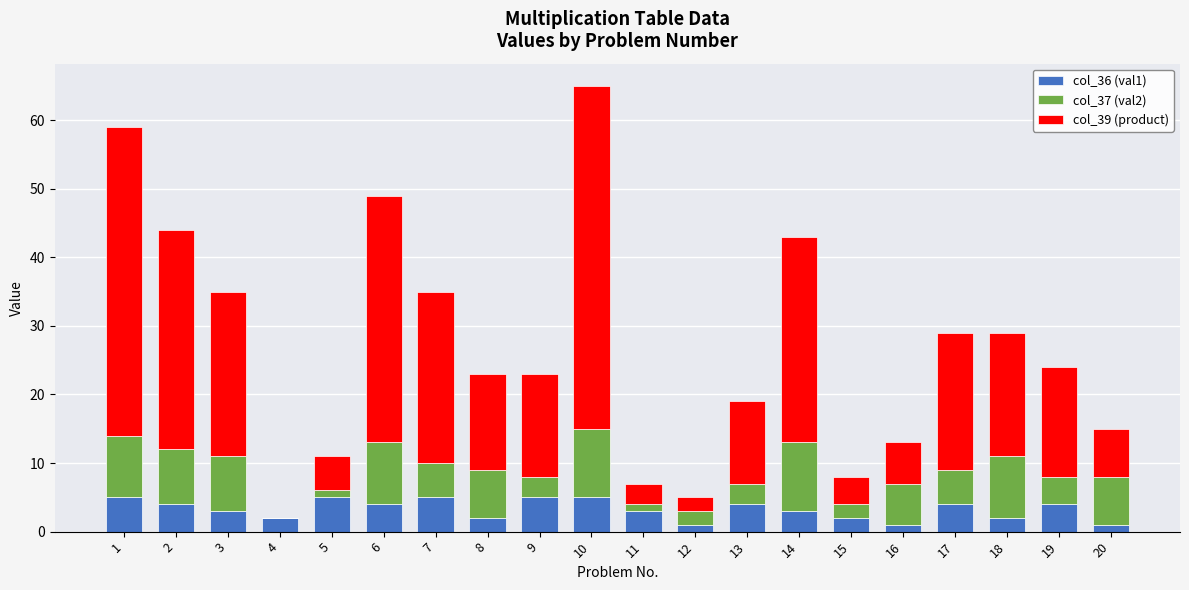

At which category is the sum across all series the highest?

10